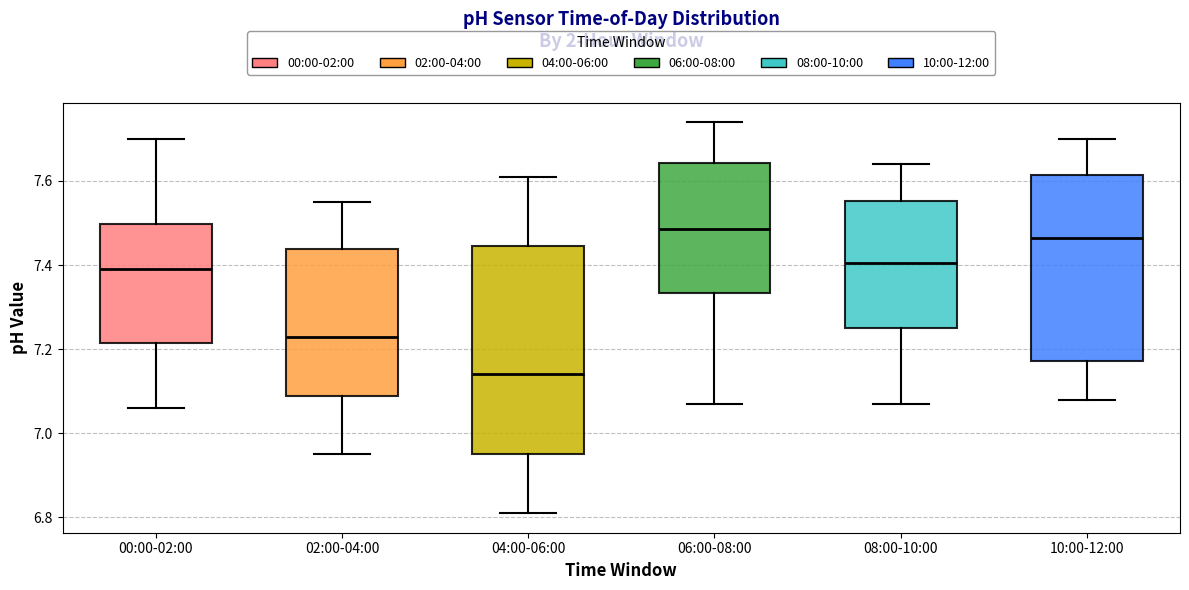

Which box is the tallest, from its lower edge to its upper edge?

04:00-06:00